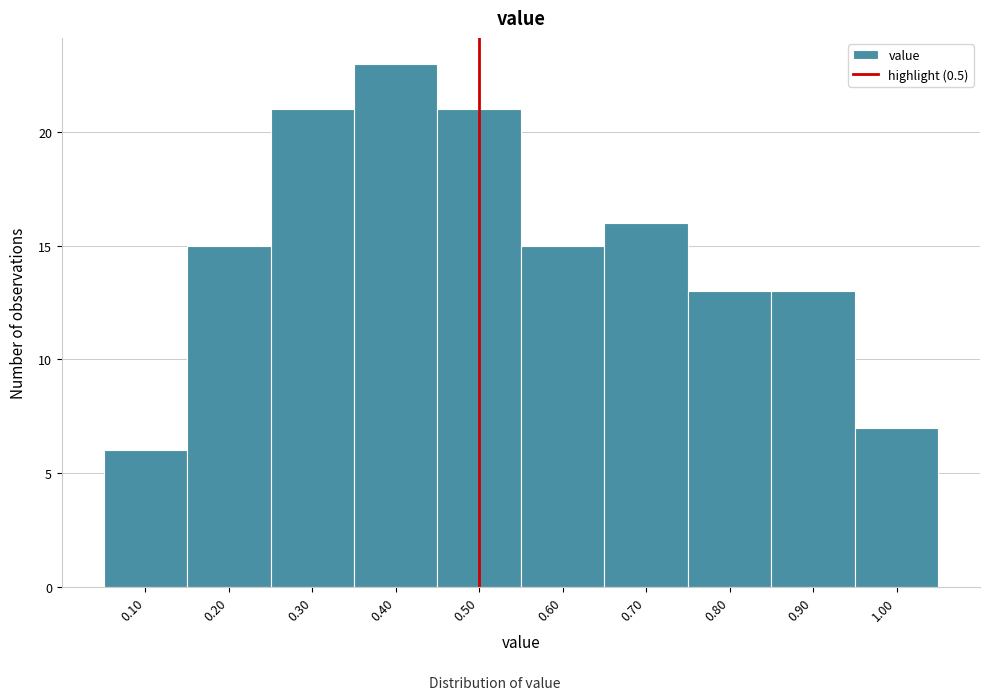

Reading left to right, list every bar in this chart as the range it spans on the x-axis followed by its height. The values are not printed on the chart, so give them approximately, as read against the axis.

0.05 to 0.15: 6
0.15 to 0.25: 15
0.25 to 0.35: 21
0.35 to 0.45: 23
0.45 to 0.55: 21
0.55 to 0.65: 15
0.65 to 0.75: 16
0.75 to 0.85: 13
0.85 to 0.95: 13
0.95 to 1.05: 7